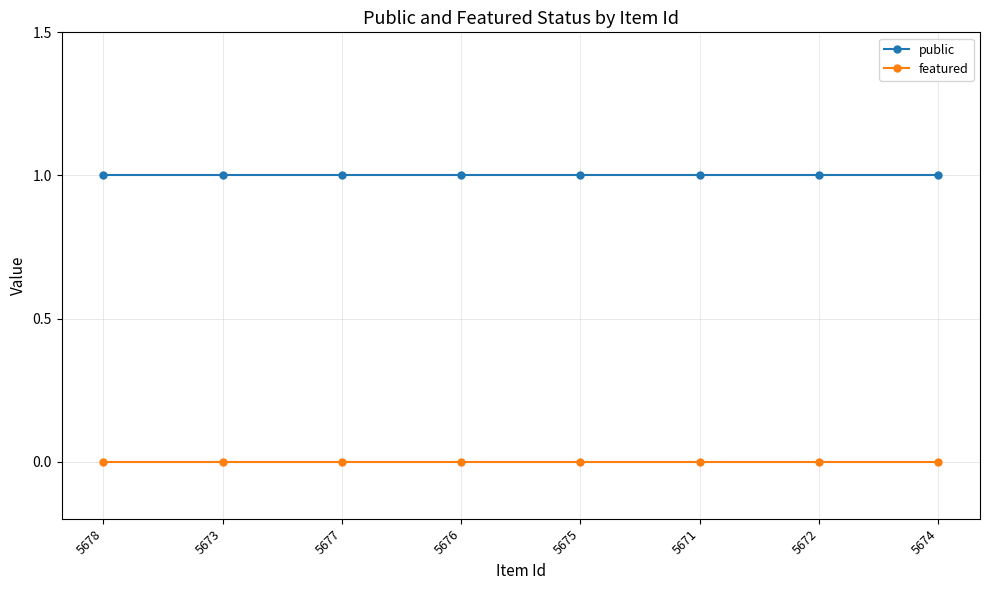

What is the average value of the public series?

1